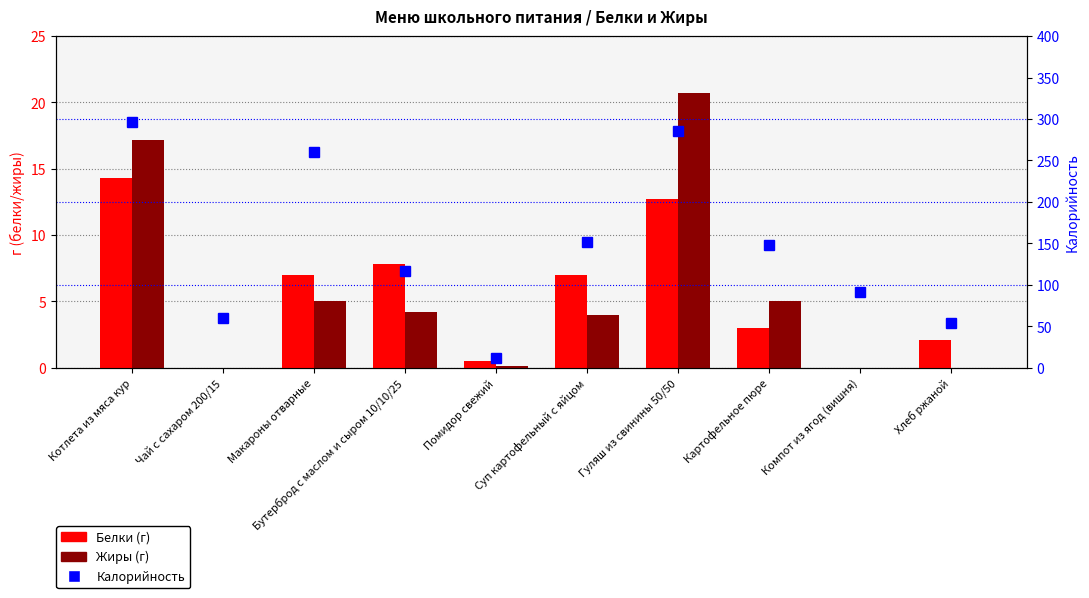

The Белки series shows 25.3 at Котлета из мяса кур. True or false?

False